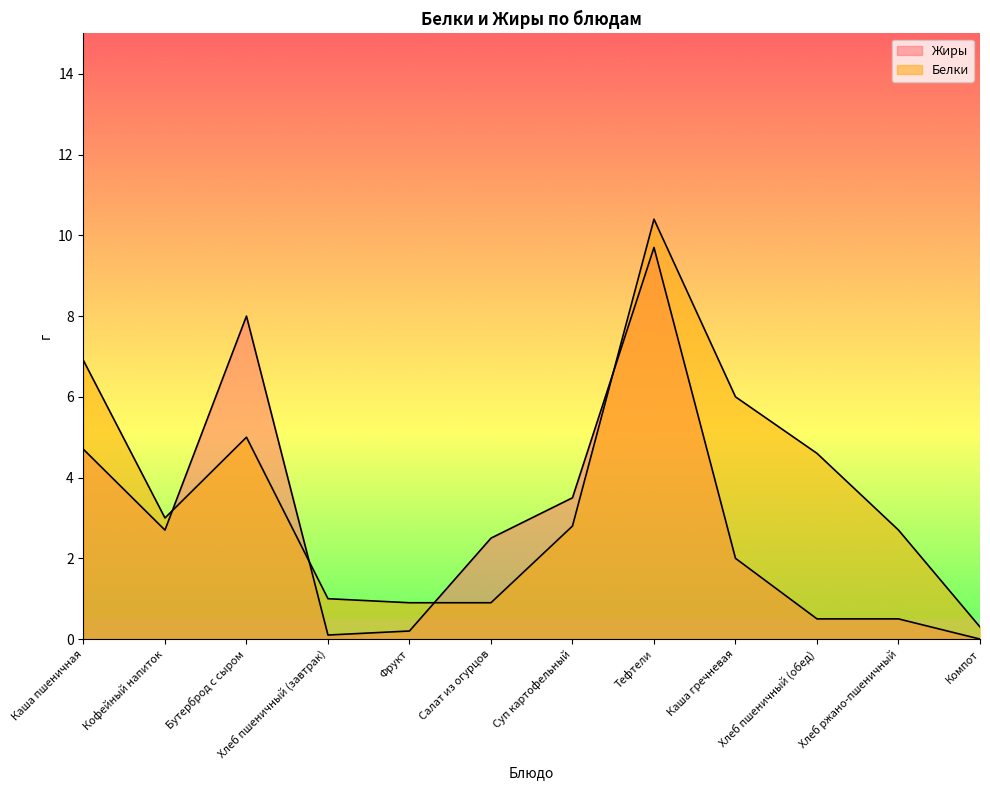

At which category is the sum across all series the highest?

Тефтели